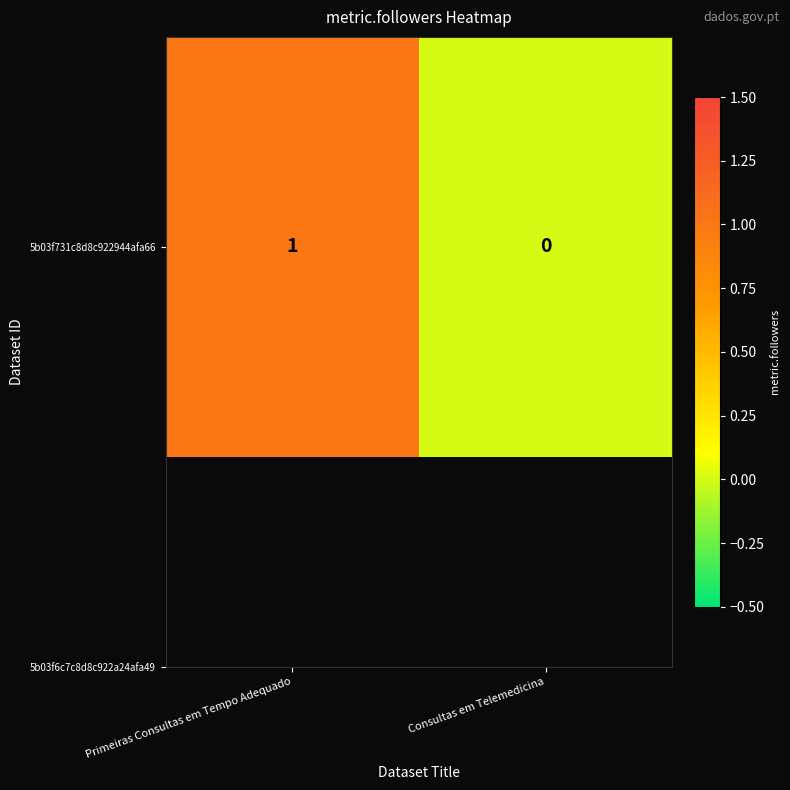

List the labels in order of value, smallest first.

Consultas em Telemedicina, Primeiras Consultas em Tempo Adequado